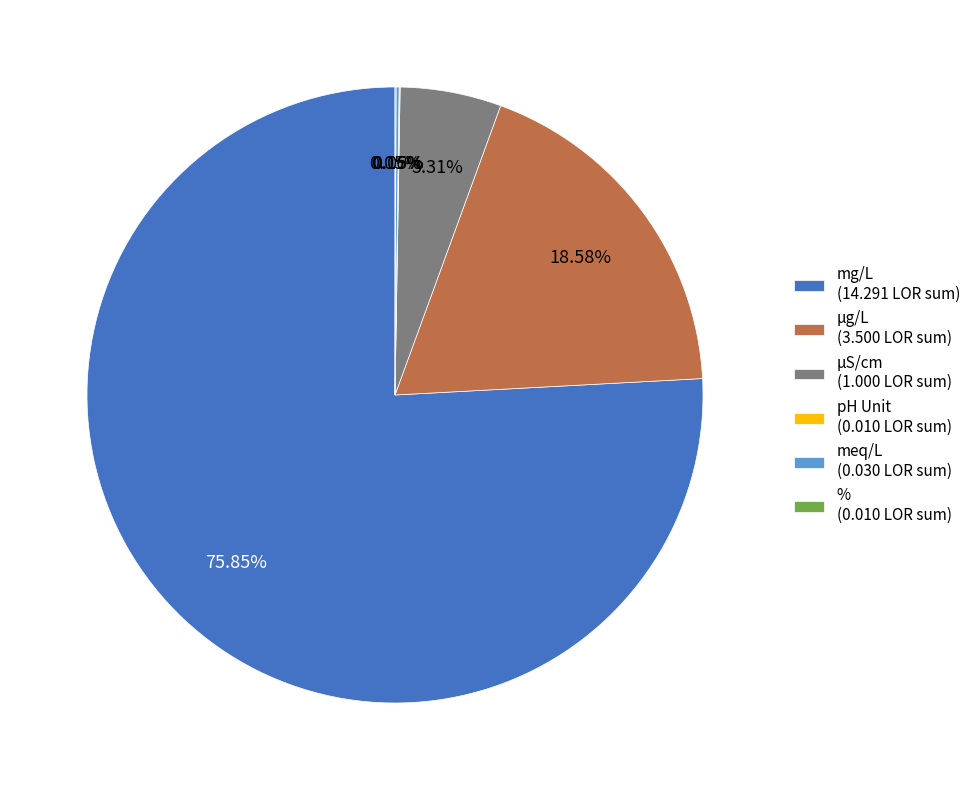

Which has a higher value, mg/L (14.291 LOR sum) or µS/cm (1.000 LOR sum)?

mg/L (14.291 LOR sum)